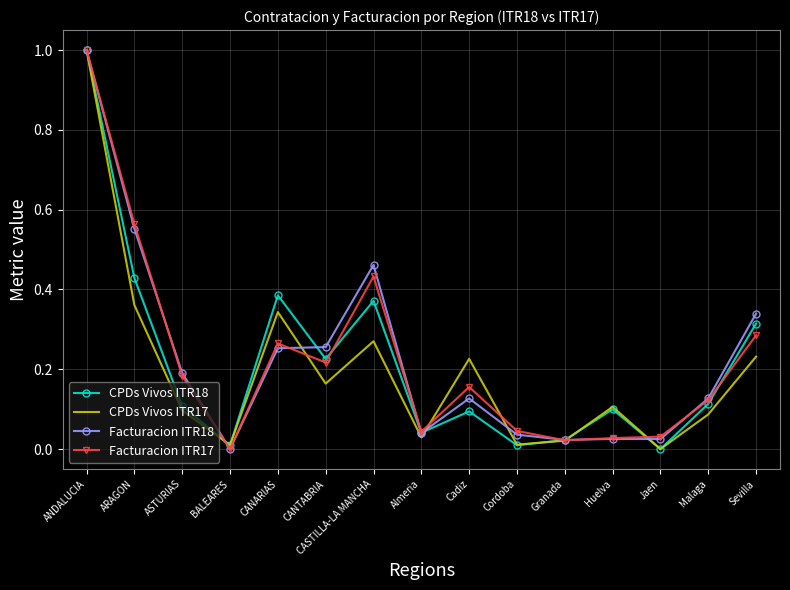

The Facturacion ITR18 series shows 0.0 at Almeria. True or false?

True